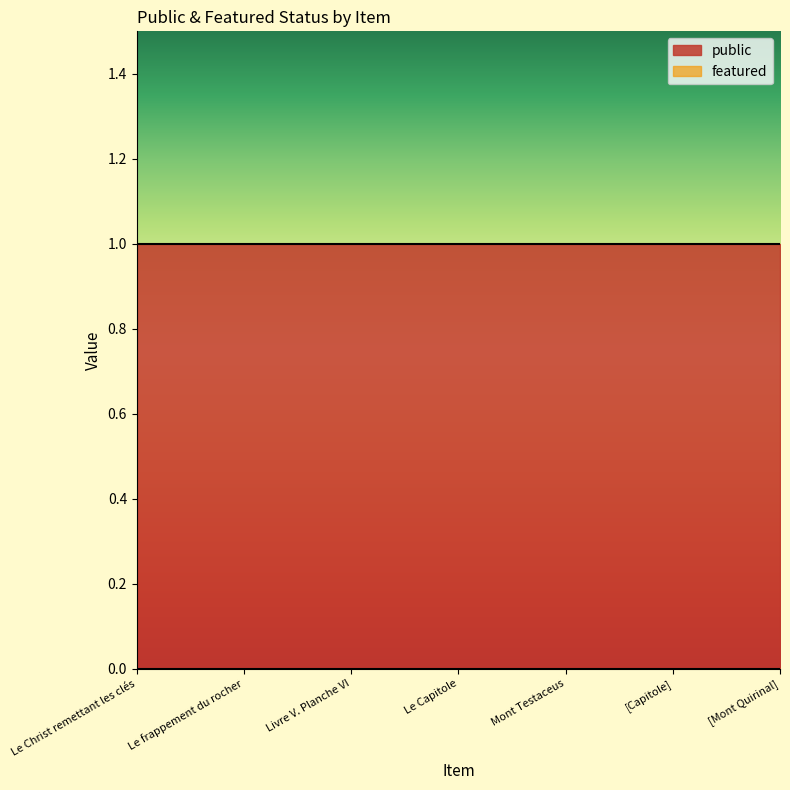

At how many categories does at least one series exceed 0?

7